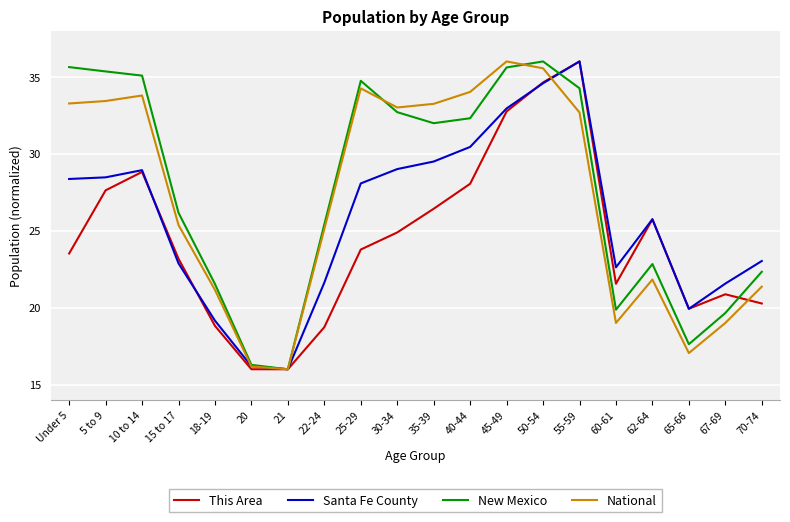

What is the difference between the highest and lowest values at 22-24?

6.7